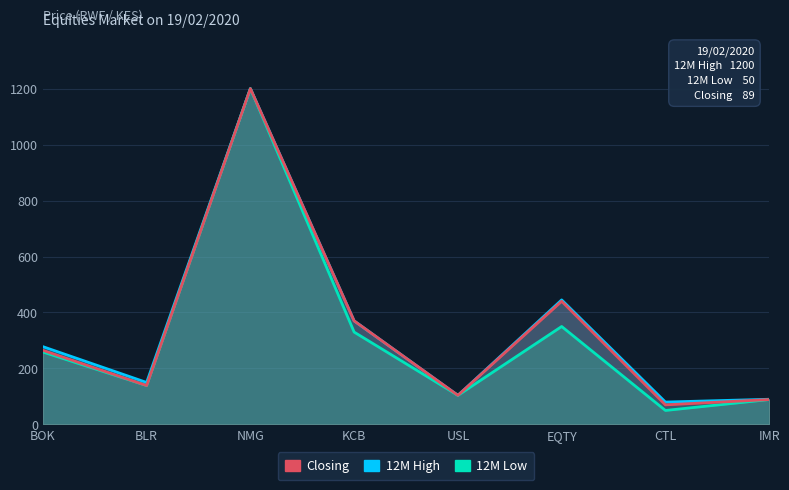

What are all the series names shown in the legend?

12M High, 12M Low, Closing